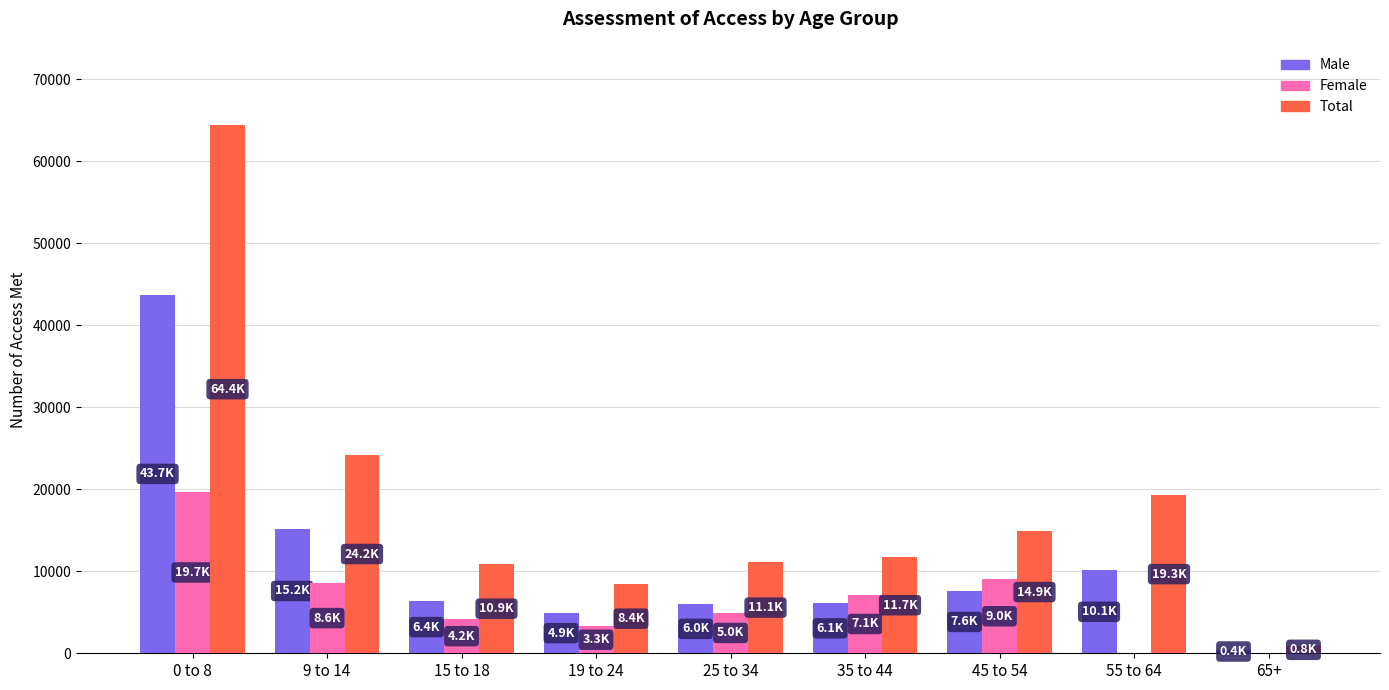

Which label corresponds to the largest value in the chart?

0 to 8